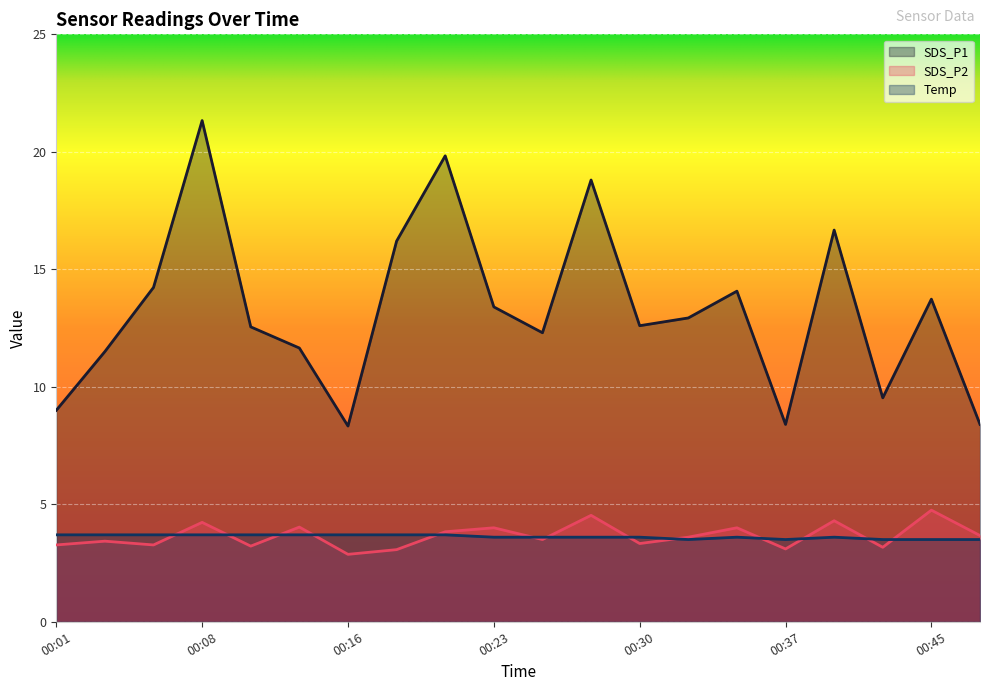

Reading left to right, transcribe all the data shown in this chart.

SDS_P1: 00:01=9.0	00:03=11.5	00:06=14.2	00:08=21.3	00:11=12.6	00:13=11.7	00:16=8.3	00:18=16.2	00:20=19.8	00:23=13.4	00:25=12.3	00:28=18.8	00:30=12.6	00:33=12.9	00:35=14.1	00:37=8.4	00:40=16.7	00:42=9.5	00:45=13.7	00:47=8.4
SDS_P2: 00:01=3.3	00:03=3.4	00:06=3.3	00:08=4.2	00:11=3.2	00:13=4.0	00:16=2.9	00:18=3.1	00:20=3.8	00:23=4.0	00:25=3.5	00:28=4.5	00:30=3.3	00:33=3.6	00:35=4.0	00:37=3.1	00:40=4.3	00:42=3.2	00:45=4.8	00:47=3.7
Temp: 00:01=3.7	00:03=3.7	00:06=3.7	00:08=3.7	00:11=3.7	00:13=3.7	00:16=3.7	00:18=3.7	00:20=3.7	00:23=3.6	00:25=3.6	00:28=3.6	00:30=3.6	00:33=3.5	00:35=3.6	00:37=3.5	00:40=3.6	00:42=3.5	00:45=3.5	00:47=3.5